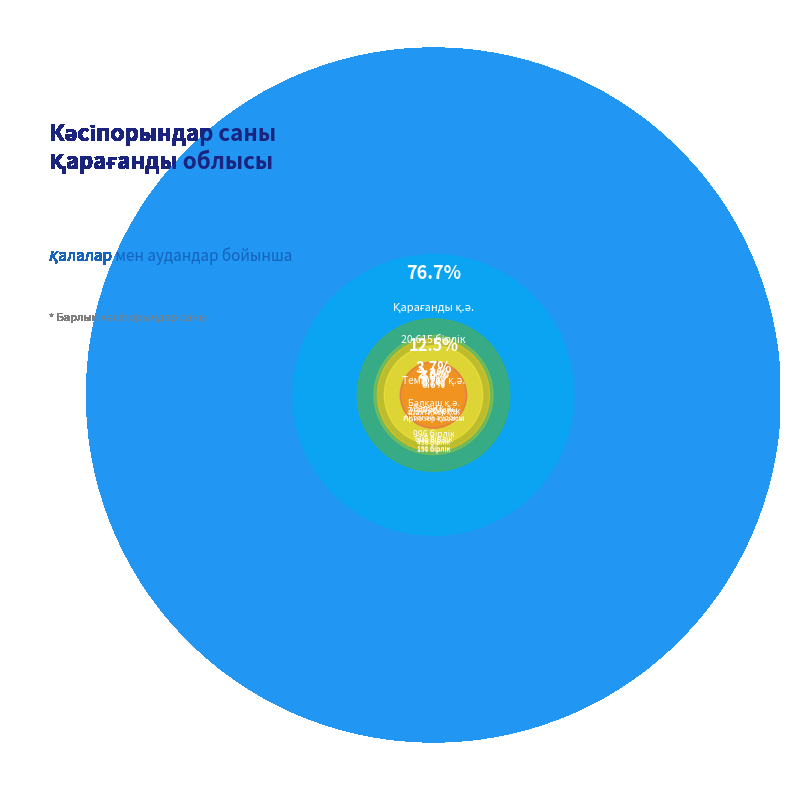

To the nearest percent, what percentage of the pie is Приозер қаласы?

1%